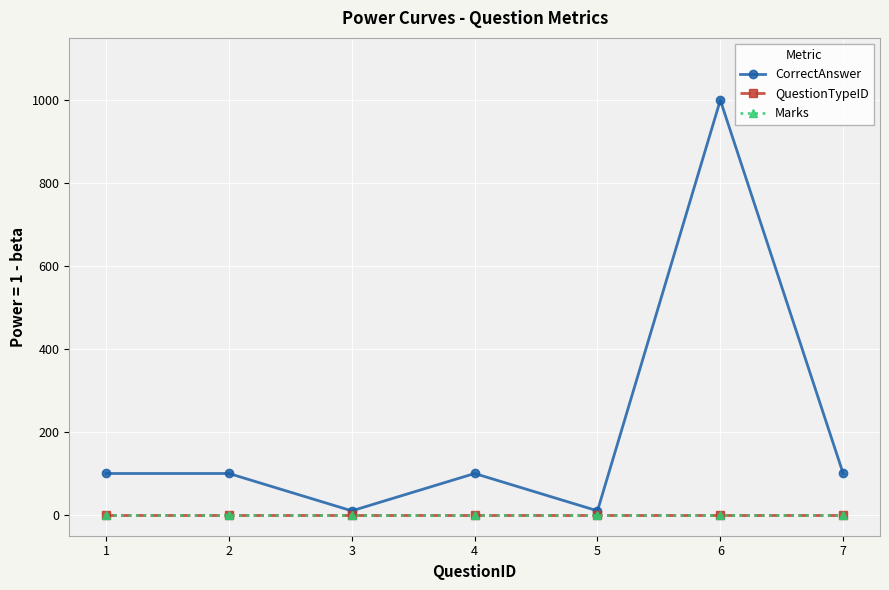

In CorrectAnswer, how many points are lower than both neighbors (excluding endpoints)?

2